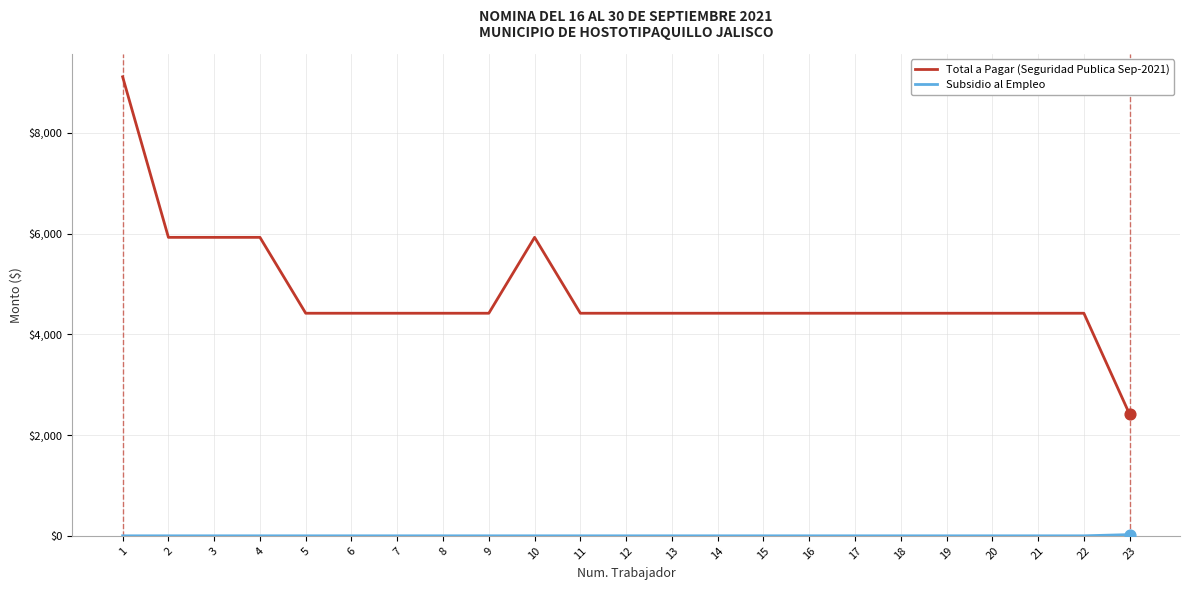

The value of Total a Pagar (Seguridad Publica Sep-2021) at 7 is 5920.6. True or false?

False